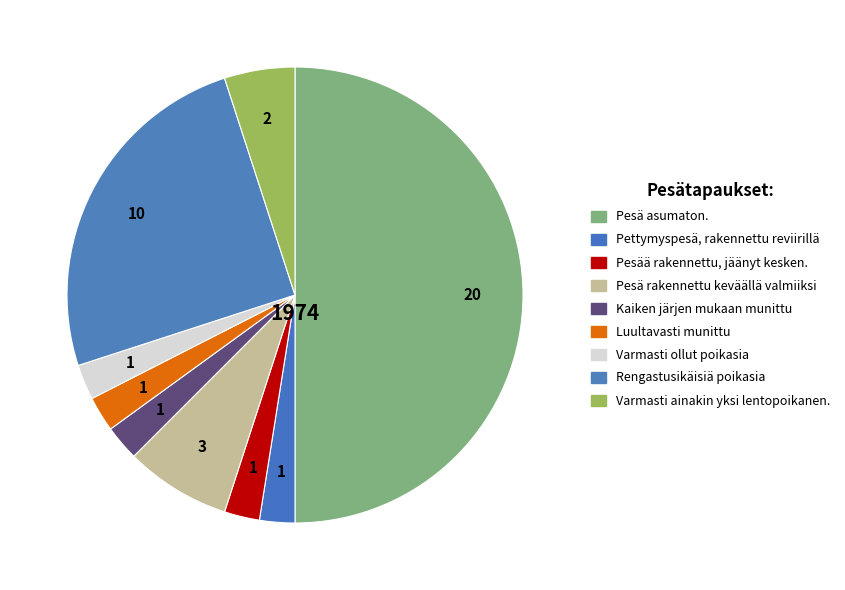

Which category has the smallest portion of the pie?

Pettymyspesä, rakennettu reviirillä